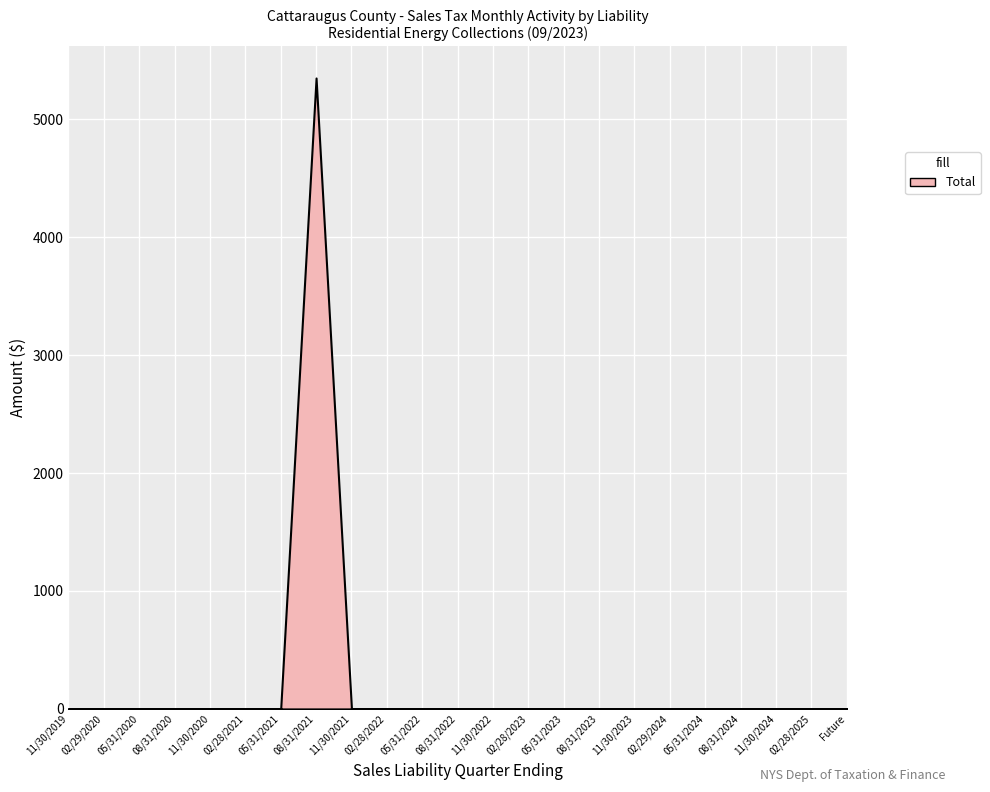

What position from the left is 11/30/2024?

21